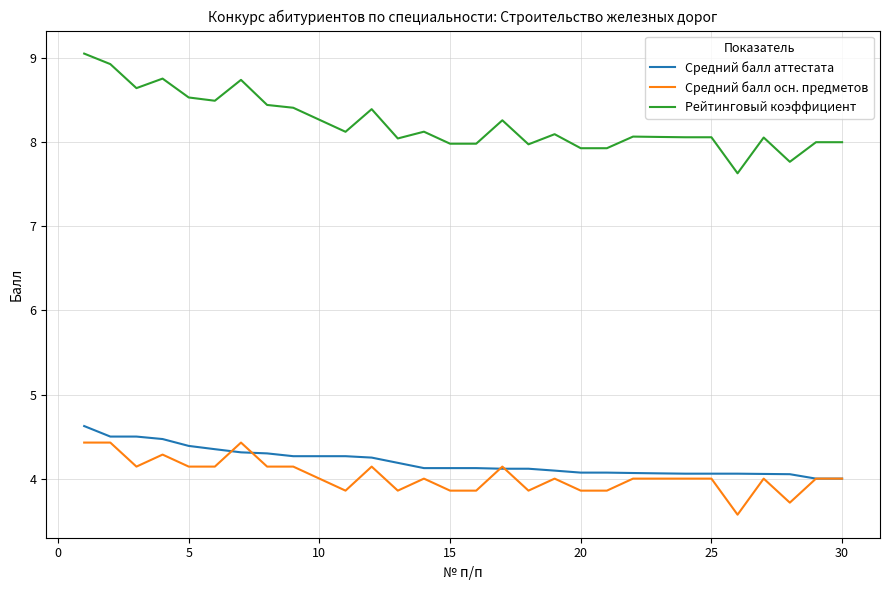

True or false: Рейтинговый коэффициент and Средний балл аттестата cross at least once.

False